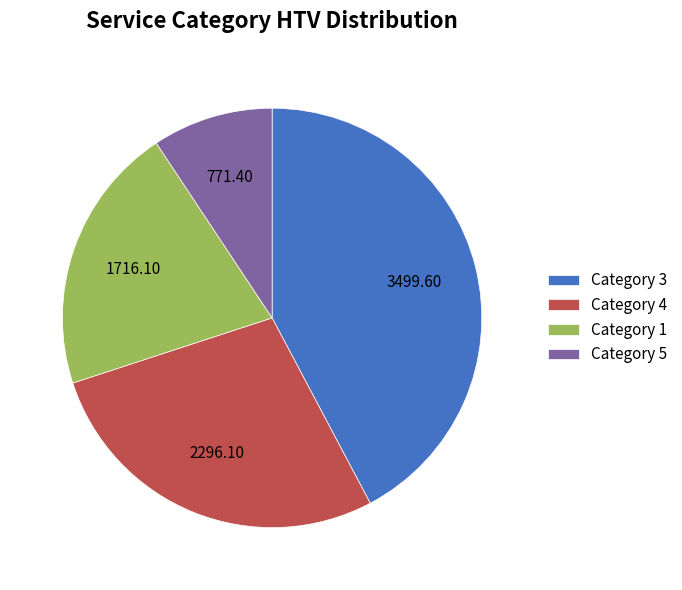

Which category has the smallest portion of the pie?

Category 5